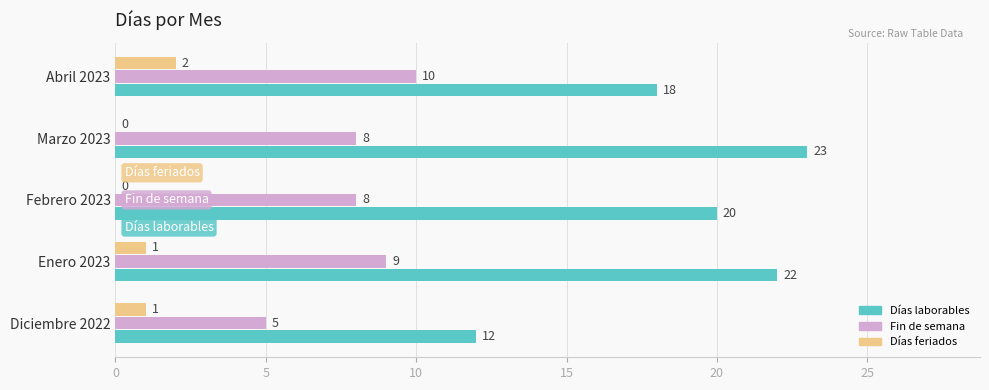

How many values in Días feriados are above zero?

3